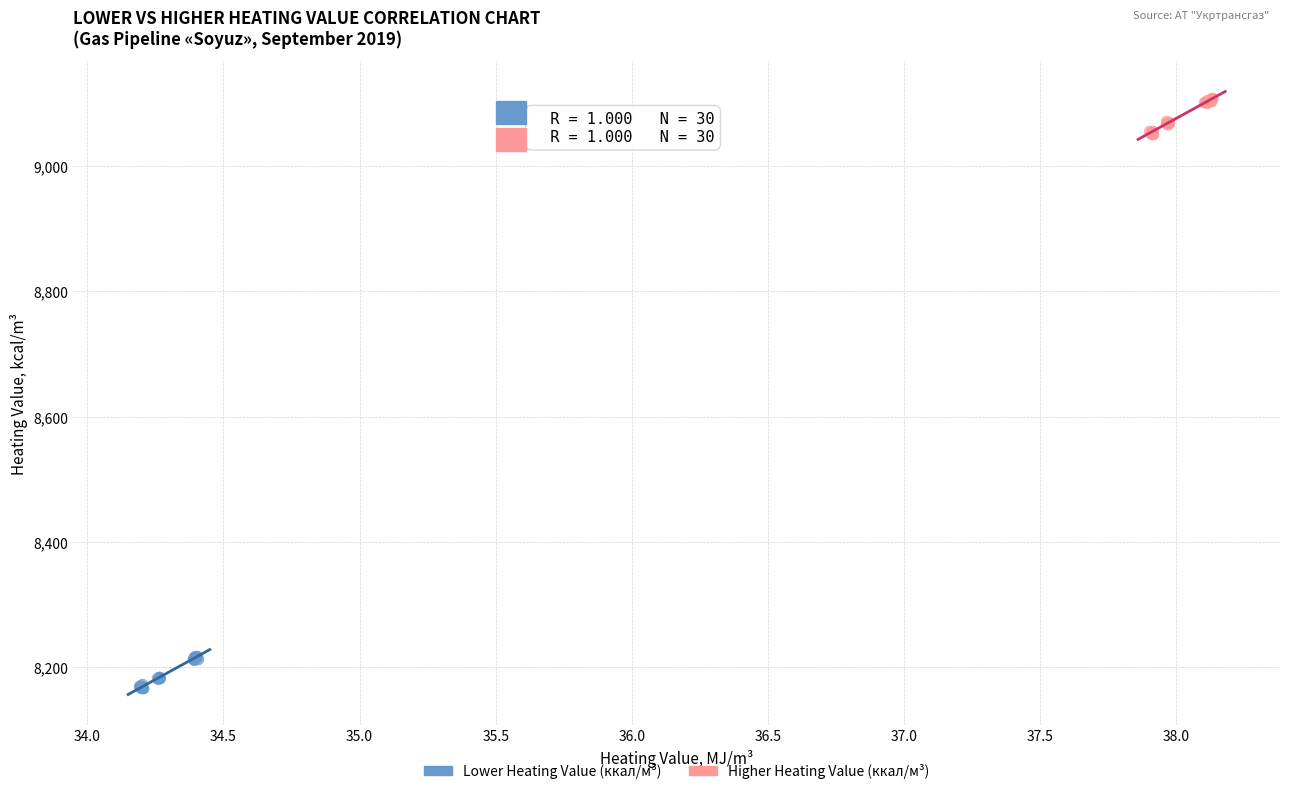

Which series contains the lowest Y value?

Lower Heating Value (ккал/м³)